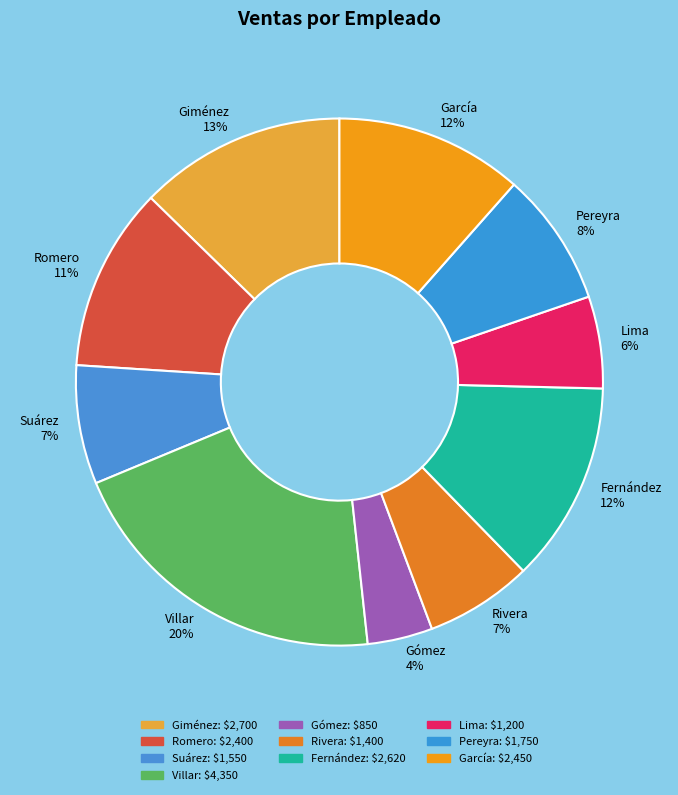

How many segments does this pie chart have?

10